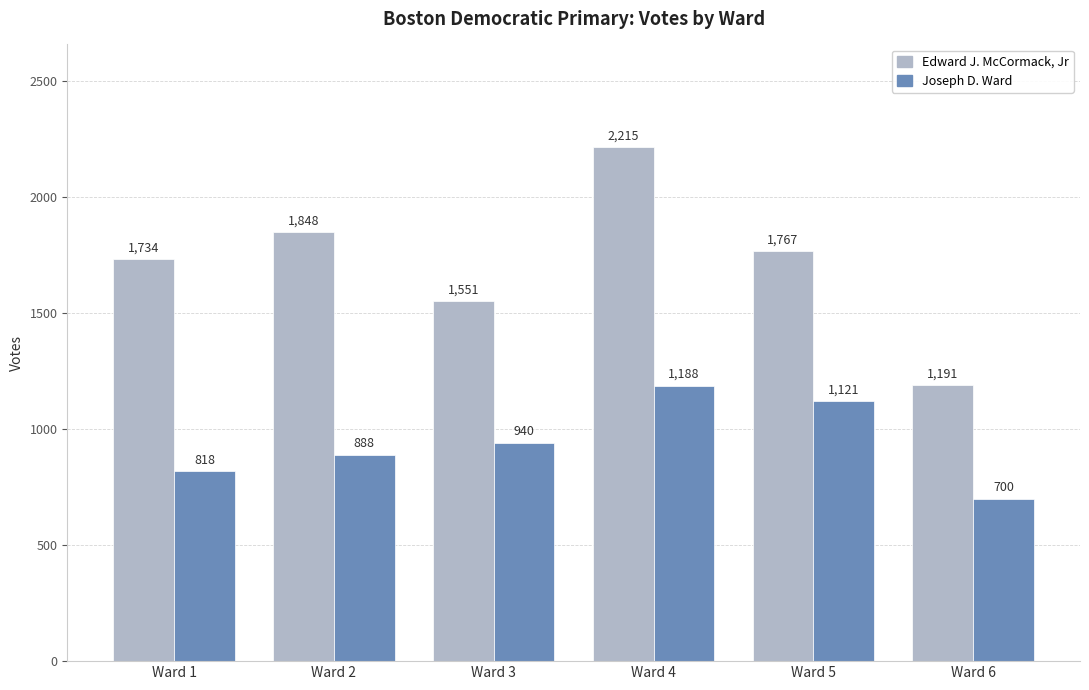

Between Ward 5 and Ward 6, which series saw the biggest shift?

Edward J. McCormack, Jr